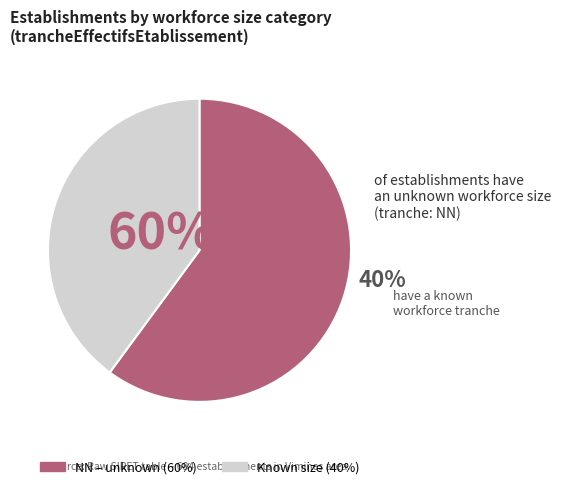

How much of the chart is everything except NN?

39.9%